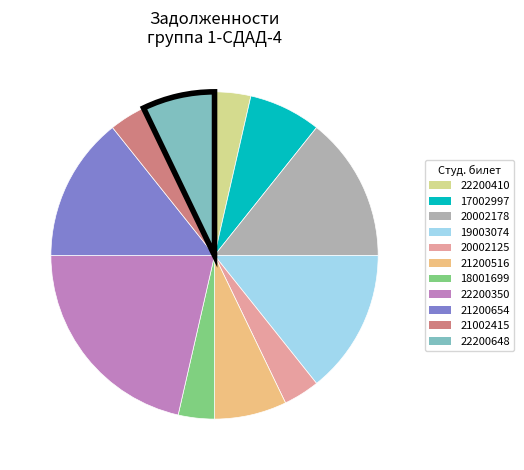

How many slices are in this pie chart?

11